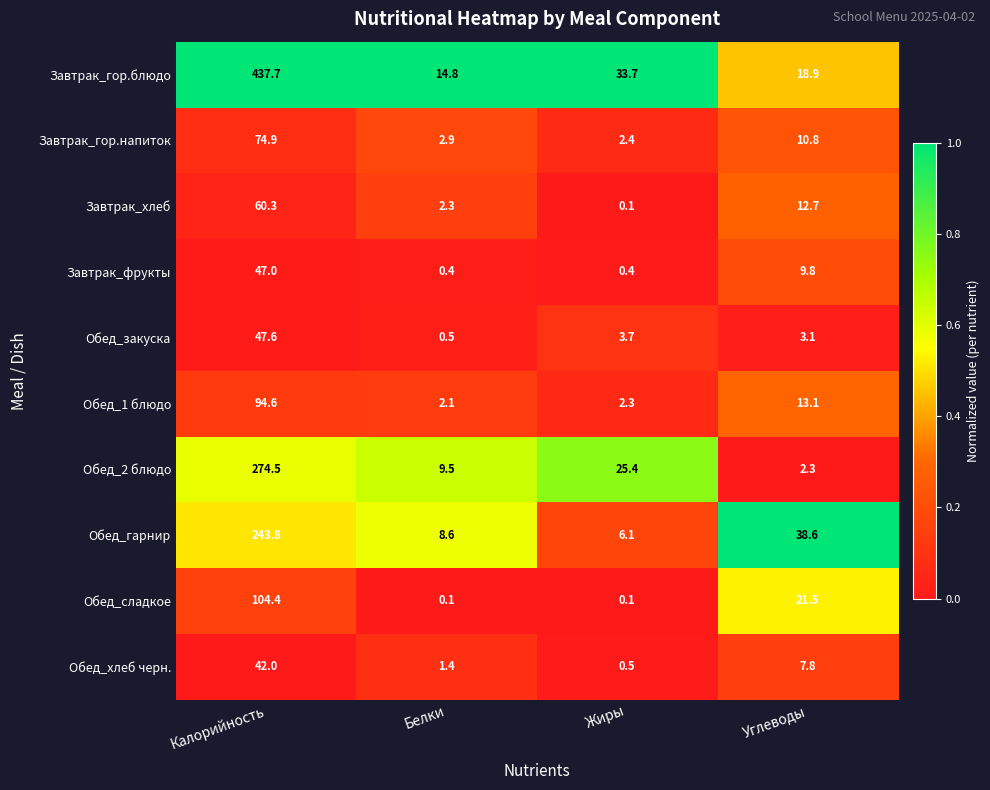

What is the spread (max minus min) of values at Белки?

14.7